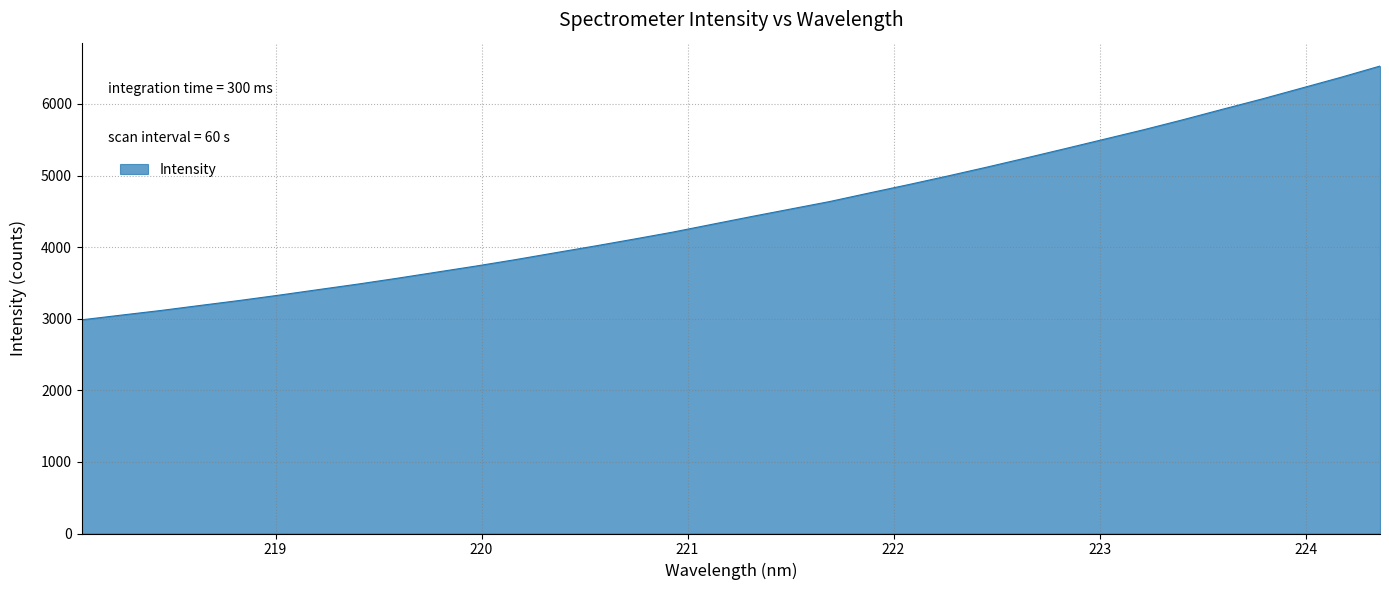

What is the greatest value displayed?

6529.3